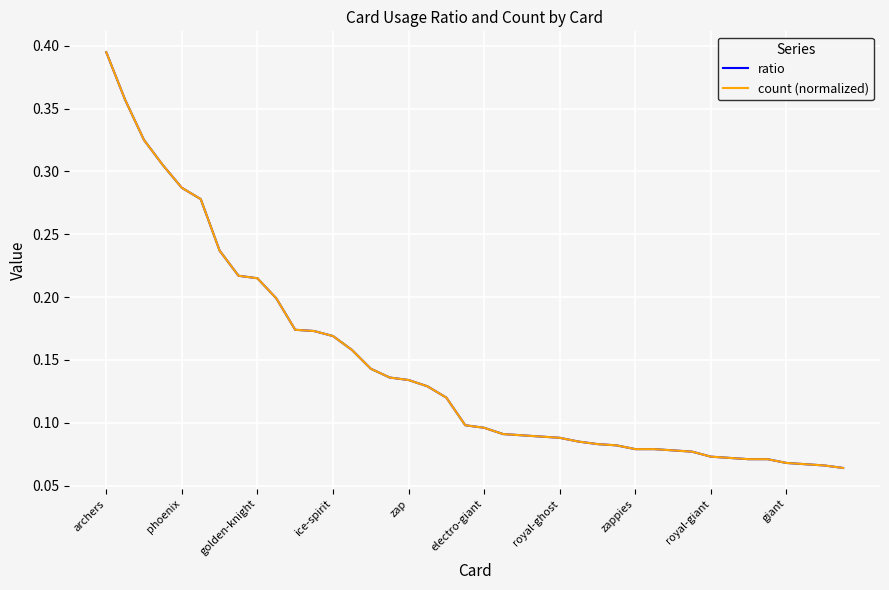

Does the chart have visible grid lines?

Yes